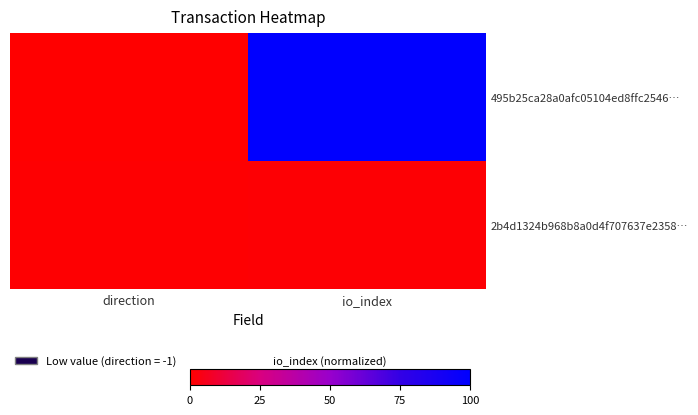

Which series has the widest spread of values?

495b25ca28a0afc05104ed8ffc2546…